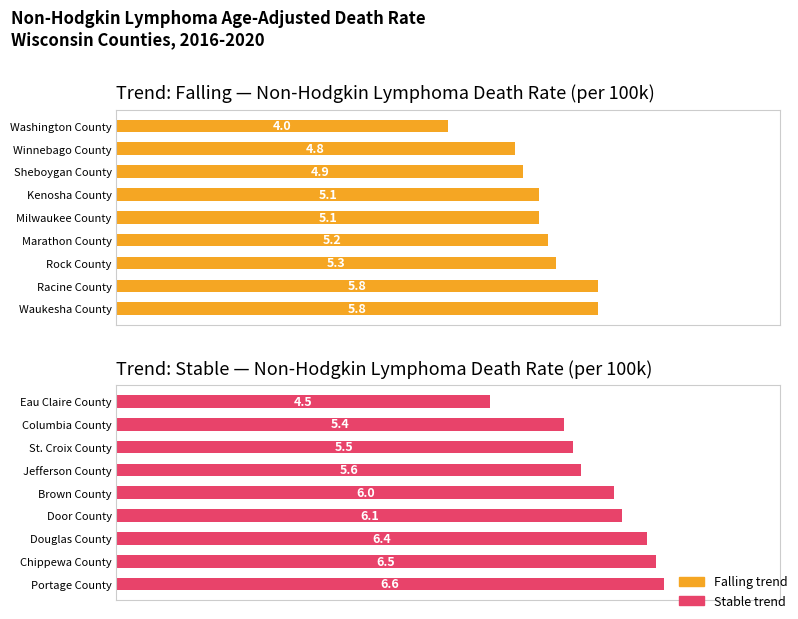

Between 4 and 5, which series saw the biggest shift?

Trend: Falling — Non-Hodgkin Lymphoma Death Rate (per 100k)